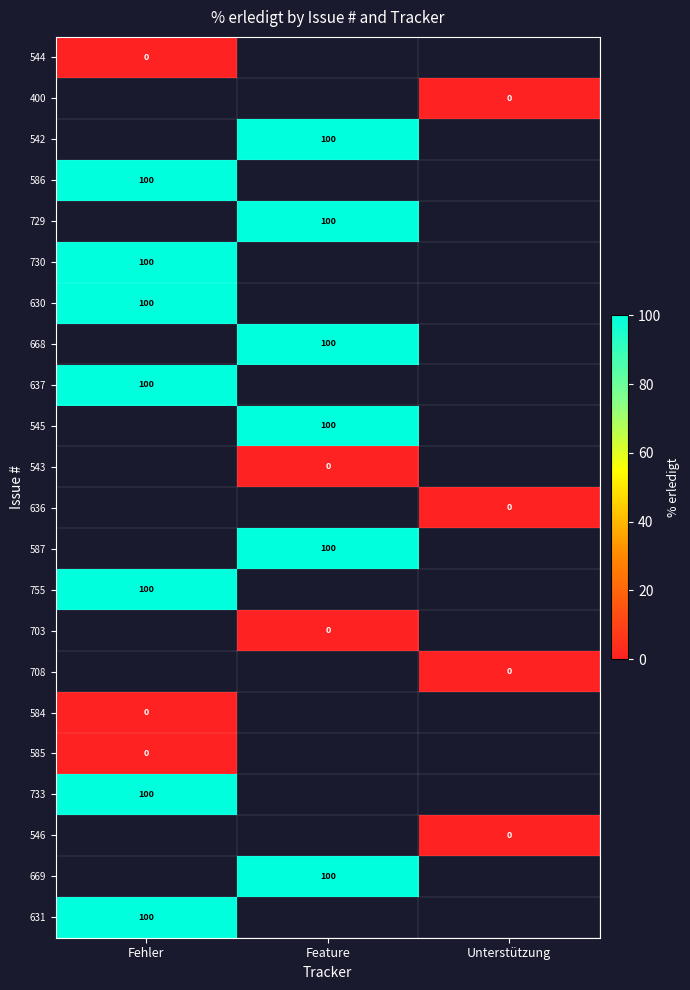

The 637 series shows 100 at Fehler. True or false?

True